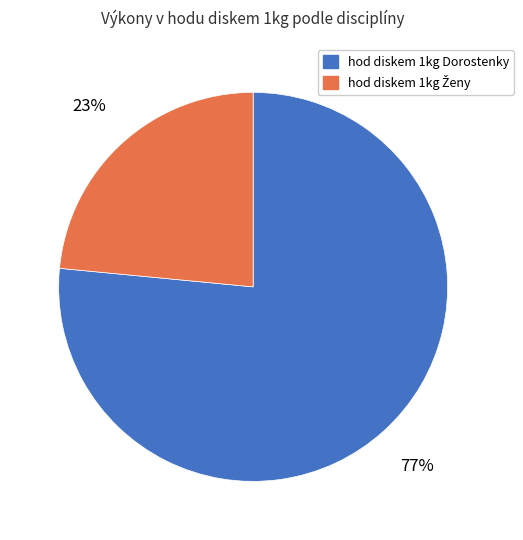

To the nearest percent, what is the average slice percentage?

50%